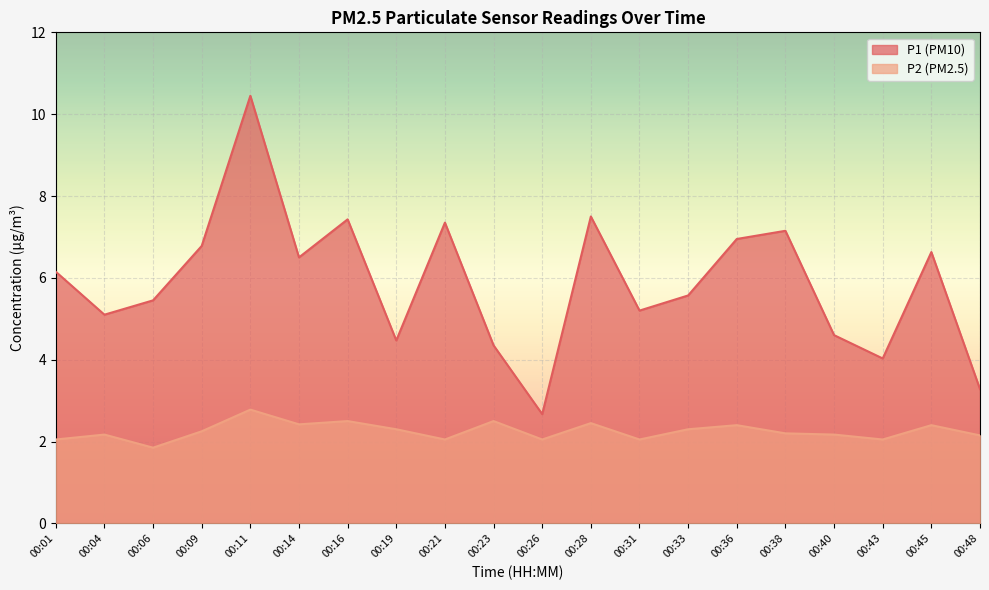

Reading right to left, list all the values displayed in this chart.

P1: 00:48=3.3	00:45=6.6	00:43=4.0	00:40=4.6	00:38=7.2	00:36=7.0	00:33=5.6	00:31=5.2	00:28=7.5	00:26=2.7	00:23=4.3	00:21=7.3	00:19=4.5	00:16=7.4	00:14=6.5	00:11=10.4	00:09=6.8	00:06=5.5	00:04=5.1	00:01=6.2
P2: 00:48=2.1	00:45=2.4	00:43=2.0	00:40=2.2	00:38=2.2	00:36=2.4	00:33=2.3	00:31=2.0	00:28=2.5	00:26=2.0	00:23=2.5	00:21=2.0	00:19=2.3	00:16=2.5	00:14=2.4	00:11=2.8	00:09=2.2	00:06=1.9	00:04=2.2	00:01=2.0